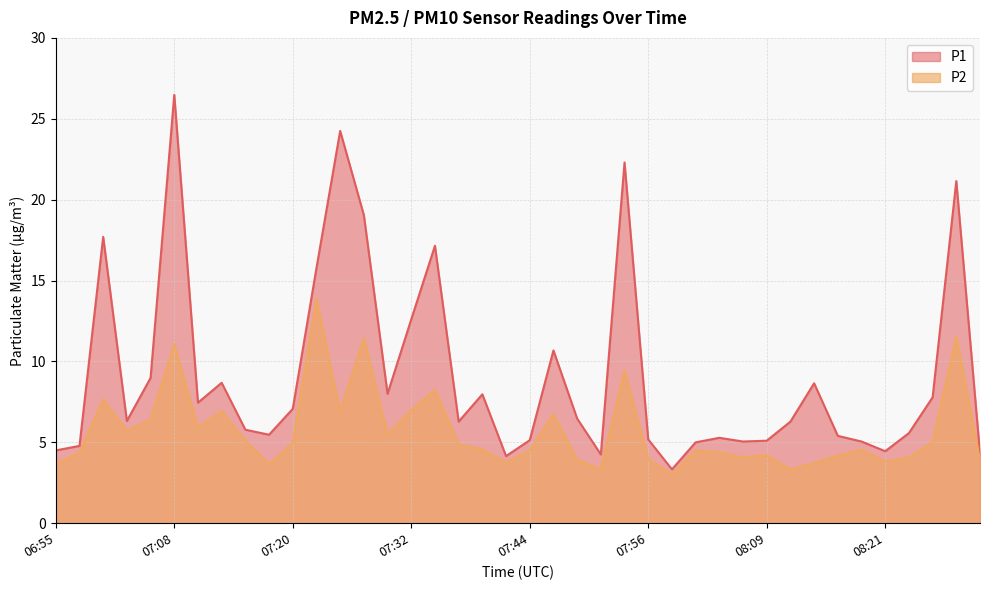

Where does the P2 series first go above 4?

06:58